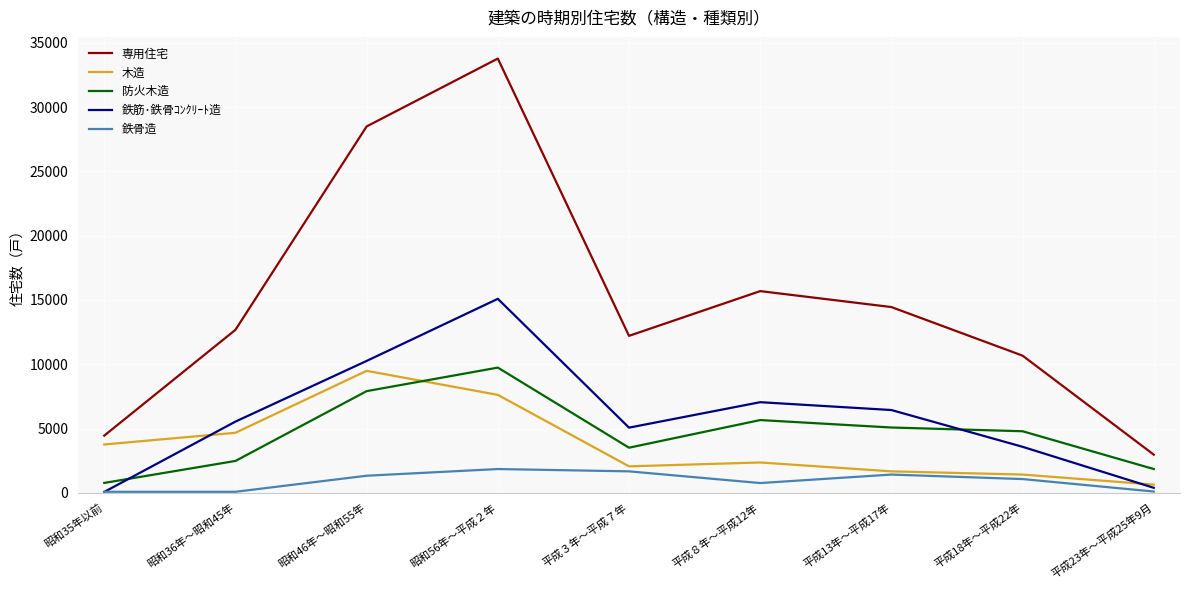

True or false: 鉄骨造 has more than 0 interior local peaks.

True